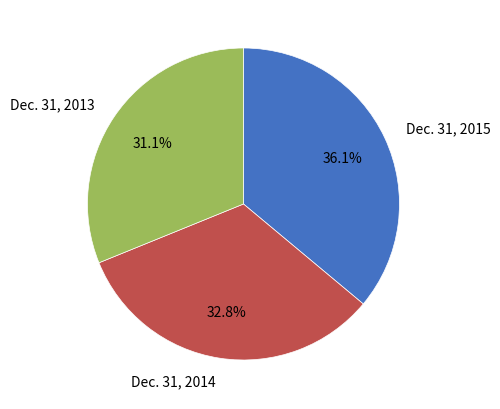

Approximately how many times larger is the value at Dec. 31, 2014 compared to Dec. 31, 2013?

1.1